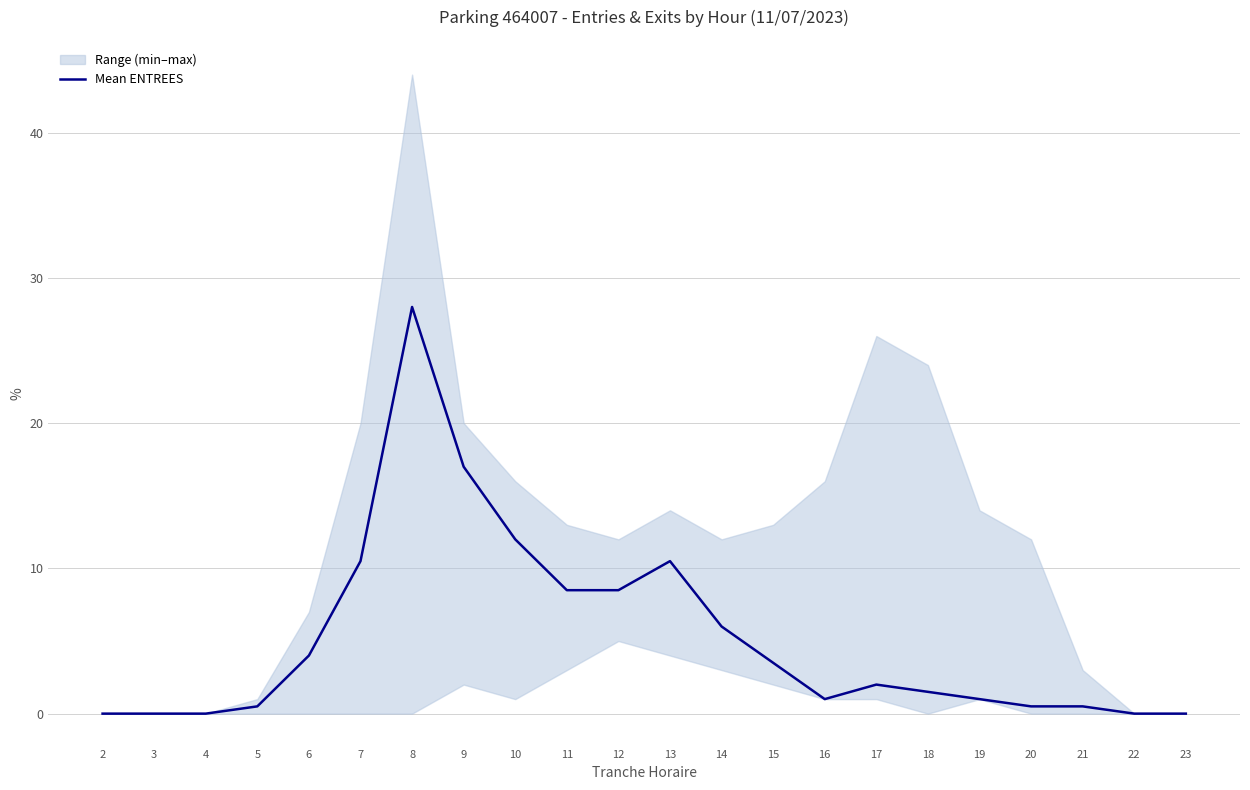

At which category does the data reach its first local peak?

8